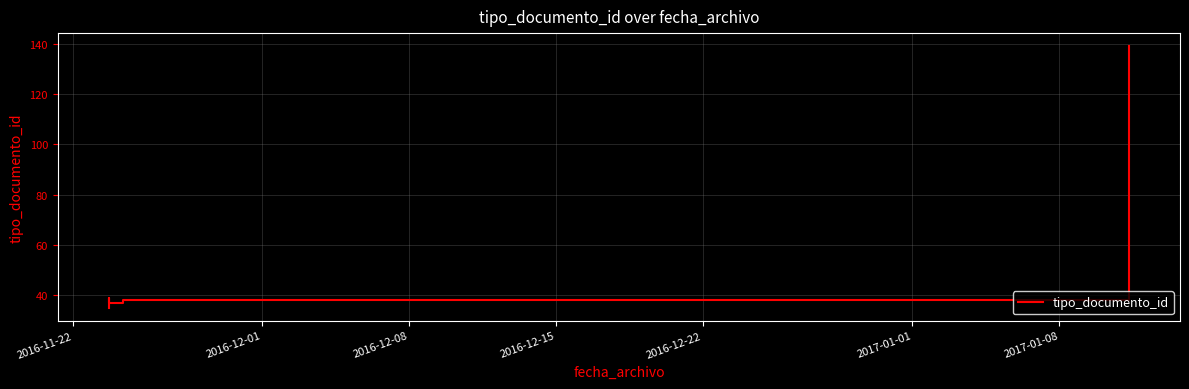

How many interior local peaks (higher than both neighbors) does the data have?

1